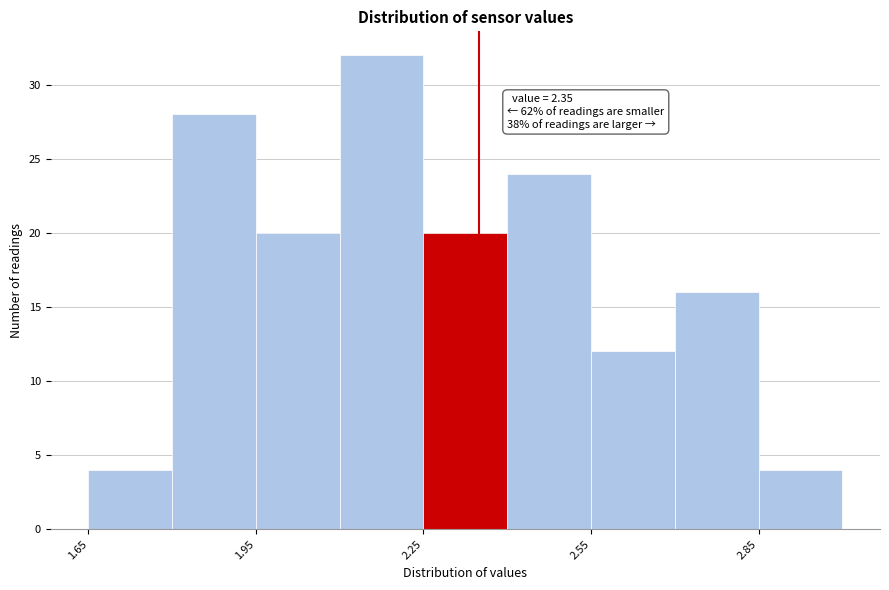

Read against the x-axis, roughly where is the centre of the tallest bar?

2.20